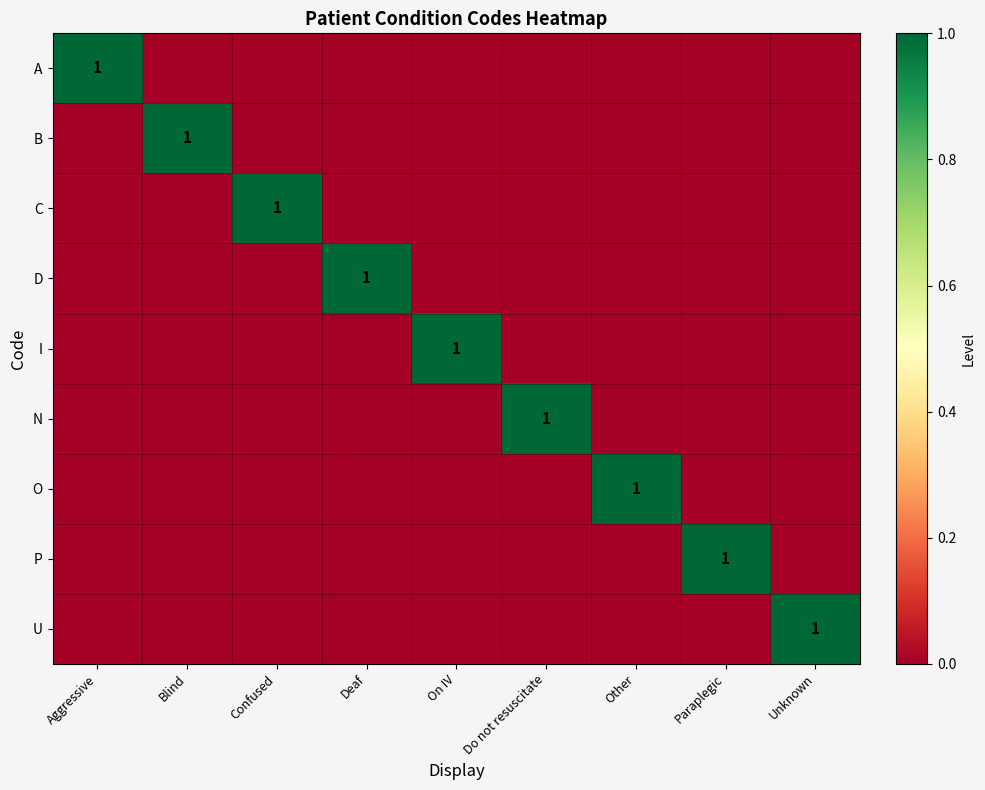

True or false: B has a value of 2 at Blind.

False